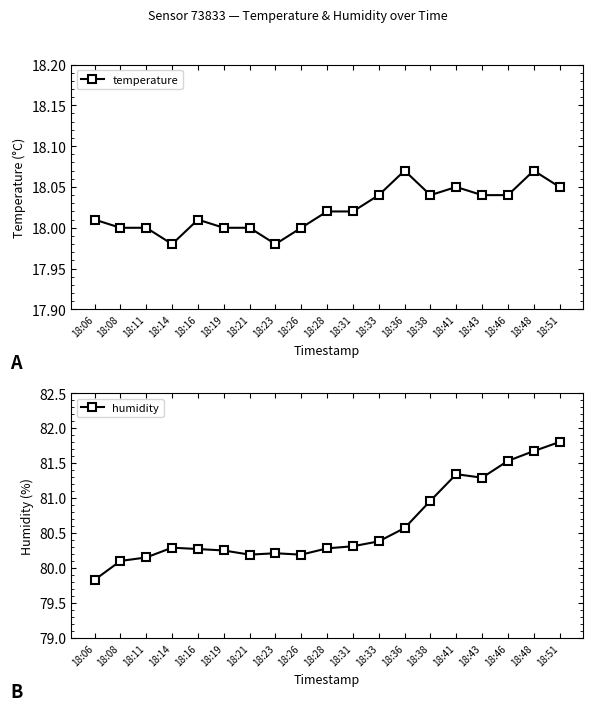

Rank the series by their maximum value, from lowest to highest.

temperature, humidity